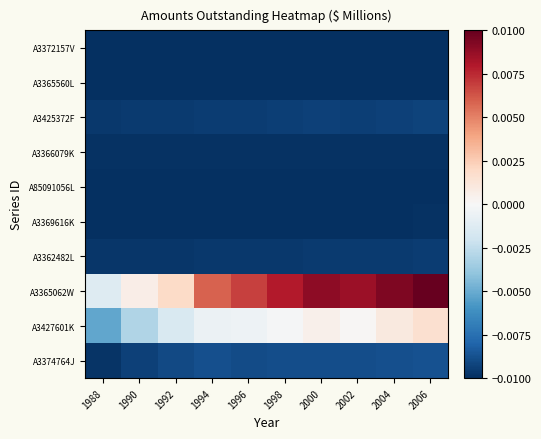

Which series has the largest total across all categories?

A3365062W